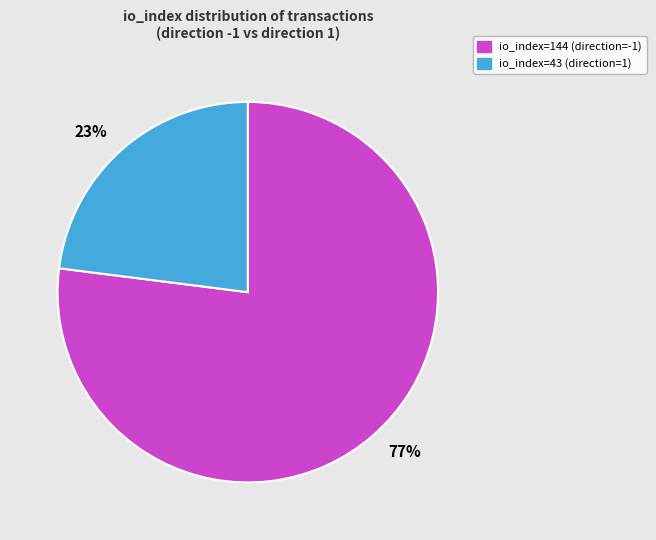

To the nearest percent, what portion does io_index=43 represent?

23%